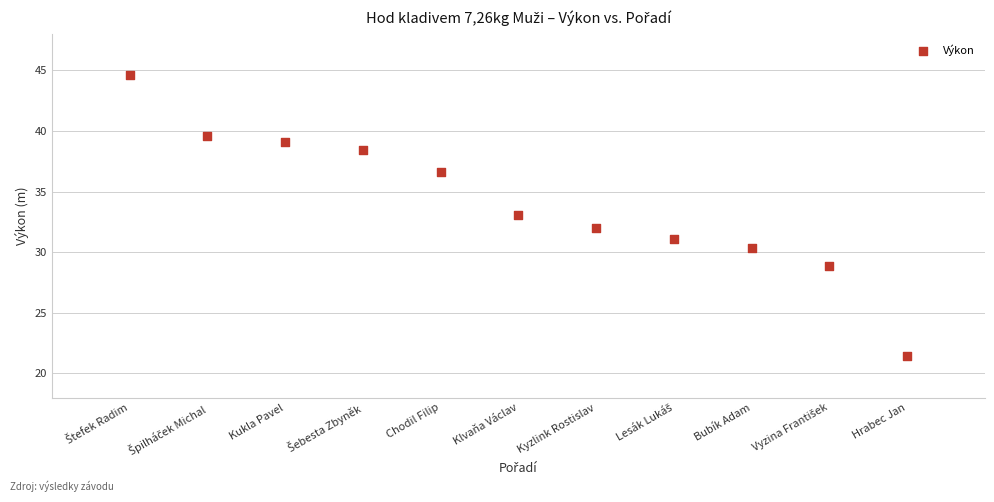

What is the average Y value?

34.1